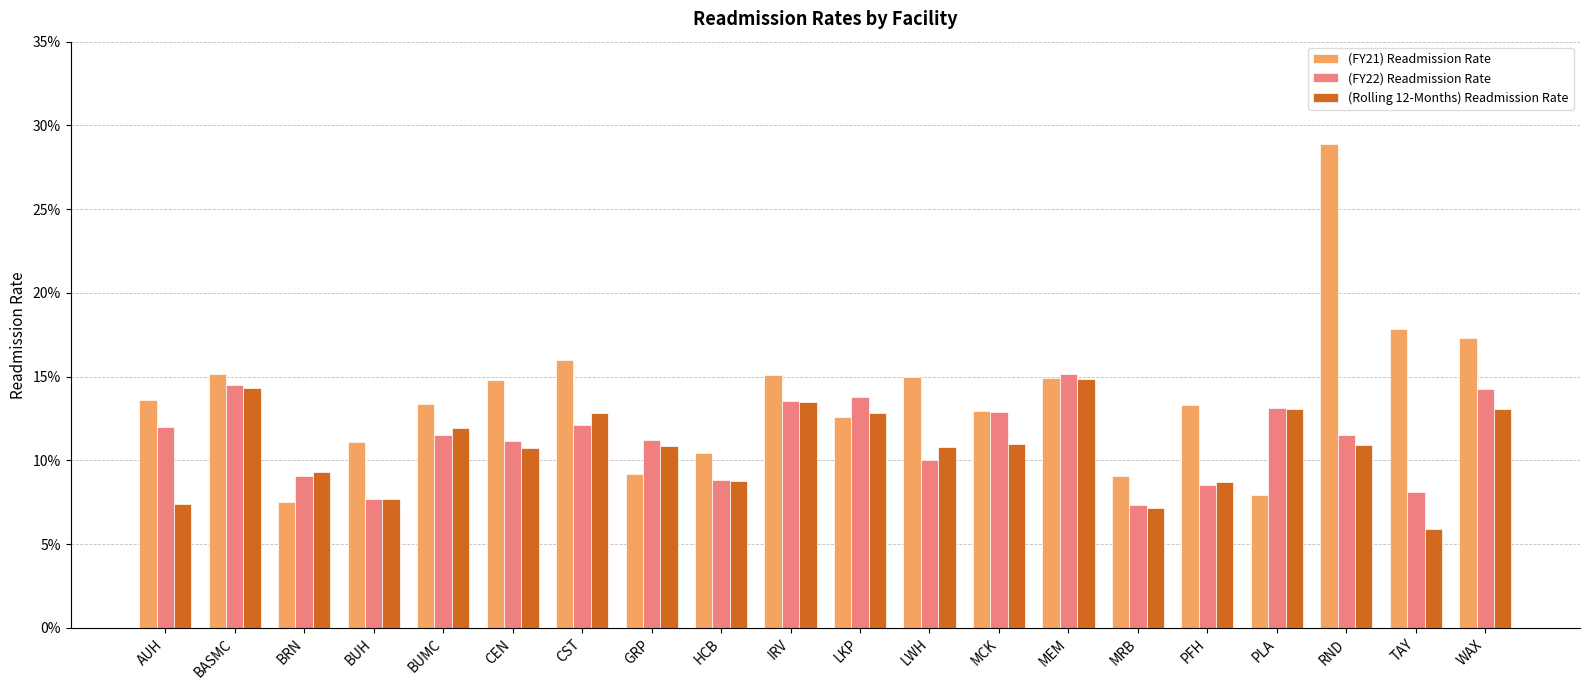

Reading left to right, transcribe all the data shown in this chart.

(FY21) Readmission Rate: 0.1	0.2	0.1	0.1	0.1	0.1	0.2	0.1	0.1	0.2	0.1	0.1	0.1	0.1	0.1	0.1	0.1	0.3	0.2	0.2
(FY22) Readmission Rate: 0.1	0.1	0.1	0.1	0.1	0.1	0.1	0.1	0.1	0.1	0.1	0.1	0.1	0.2	0.1	0.1	0.1	0.1	0.1	0.1
(Rolling 12-Months) Readmission Rate: 0.1	0.1	0.1	0.1	0.1	0.1	0.1	0.1	0.1	0.1	0.1	0.1	0.1	0.1	0.1	0.1	0.1	0.1	0.1	0.1